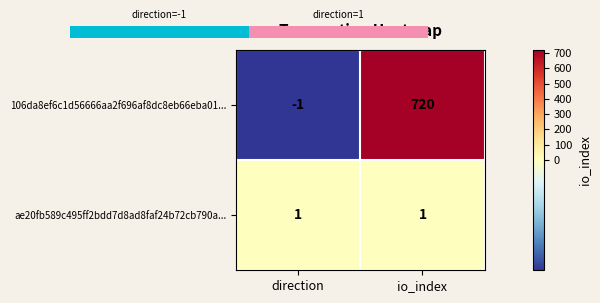

What is the maximum value for 106da8ef6c1d56666aa2f696af8dc8eb66eba01...?

720